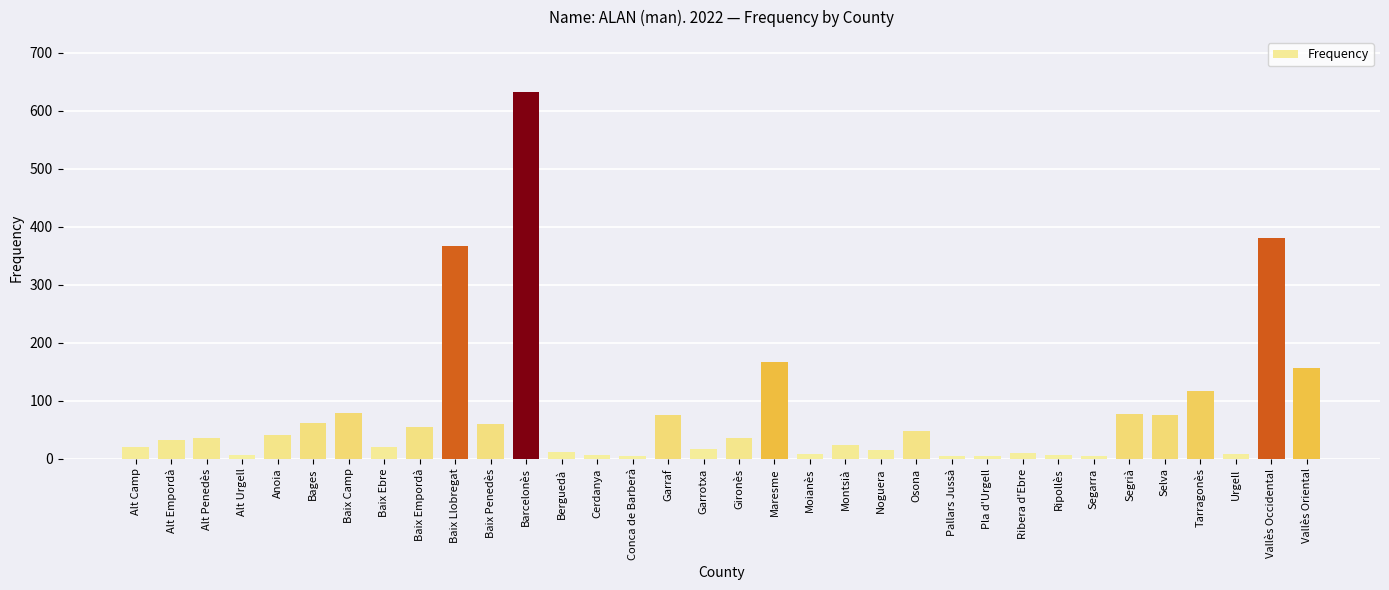

The value at Anoia is 41. True or false?

True